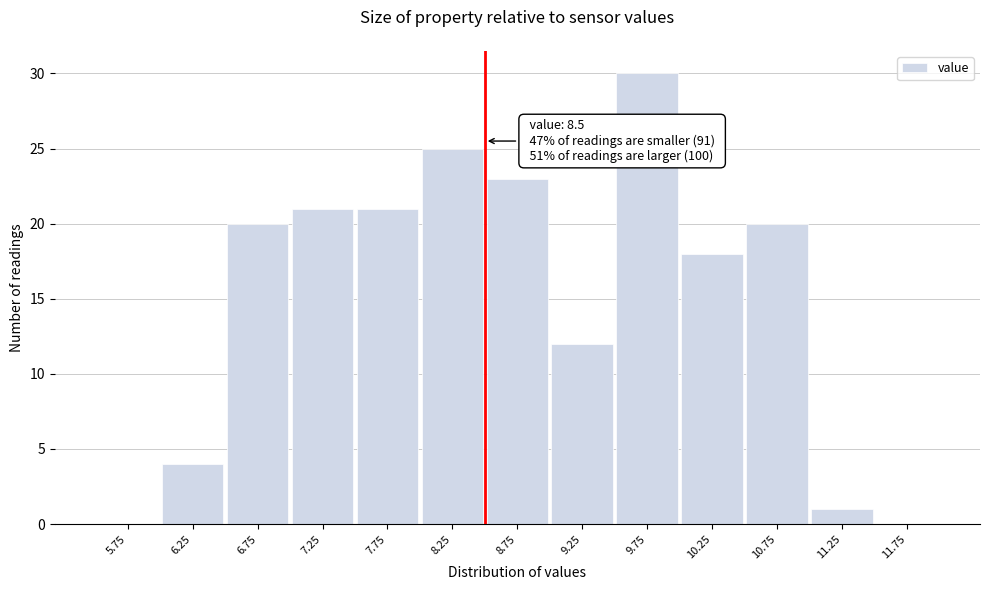

Which range on the x-axis has the tallest bar?

9.5 to 10.0